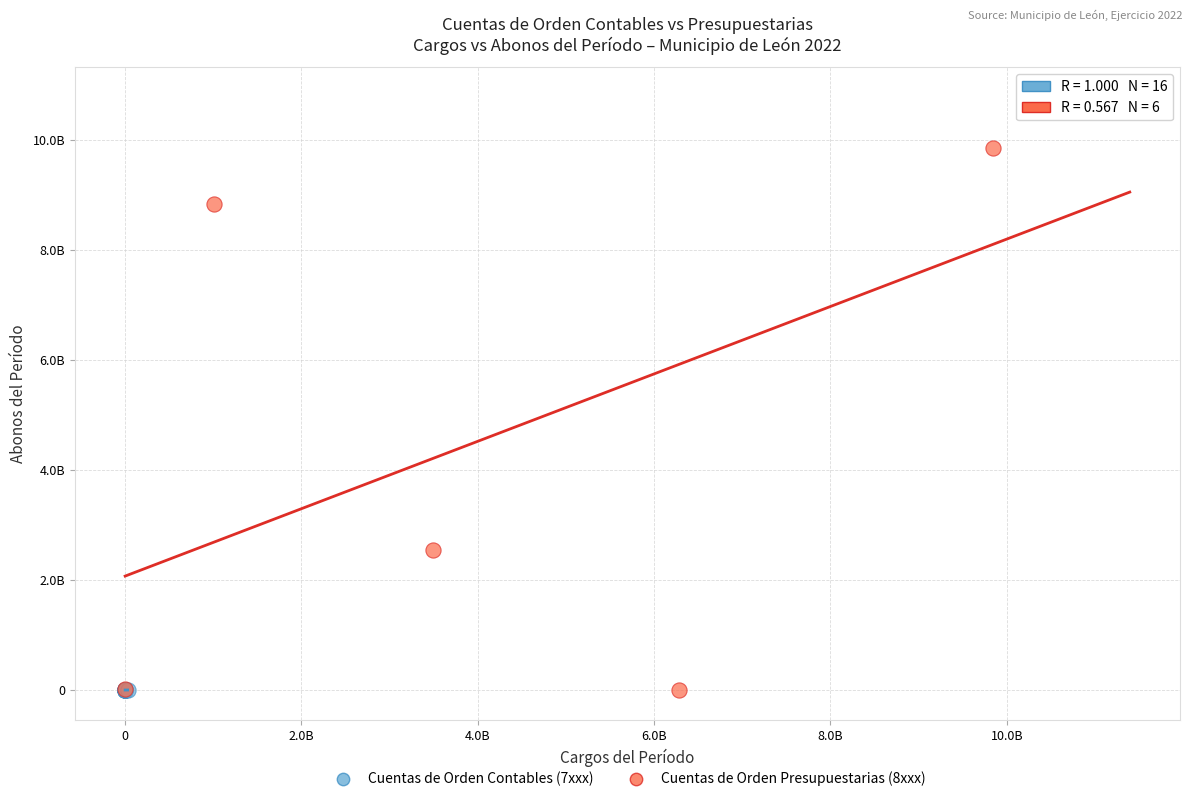

What are all the series names shown in the legend?

Cuentas de Orden Contables (7xxx), Cuentas de Orden Presupuestarias (8xxx)